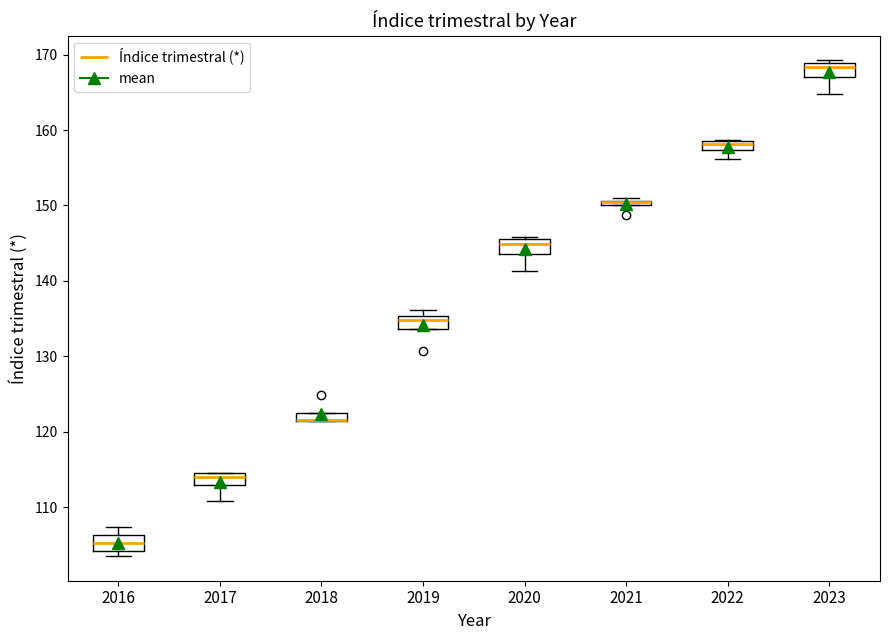

Where is the lower edge of the box at x = 2018 on the y-axis? The values are not printed on the chart, so give them approximately, as read against the axis.

121